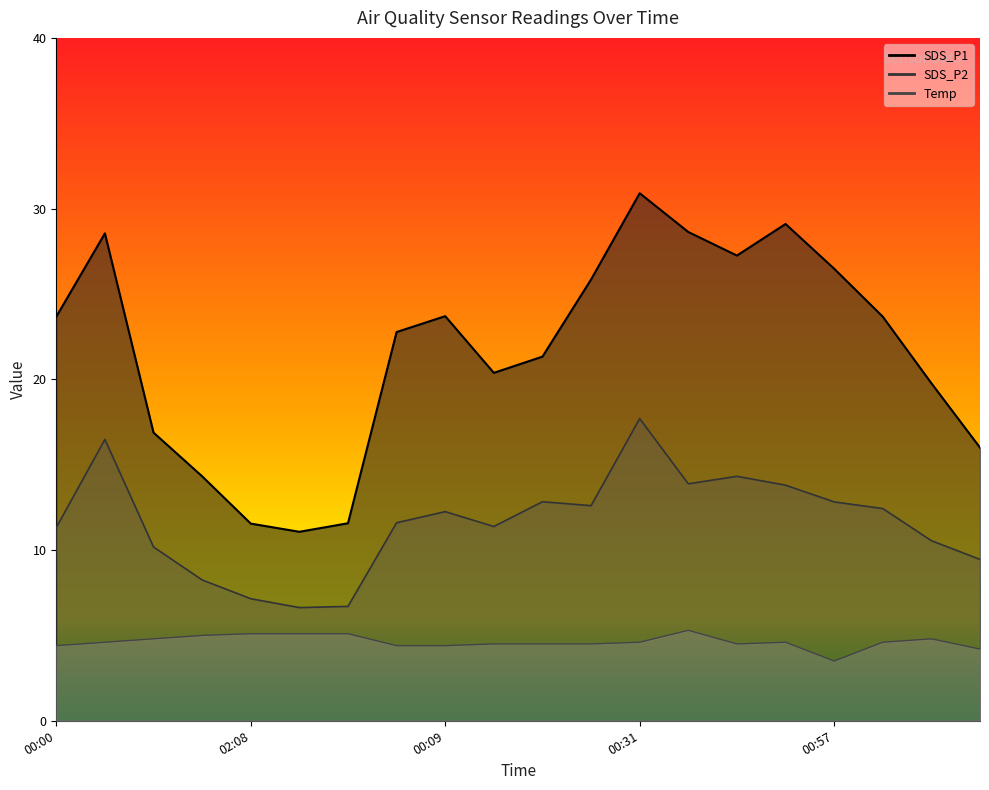

The SDS_P2 series shows 18.8 at 00:39. True or false?

False